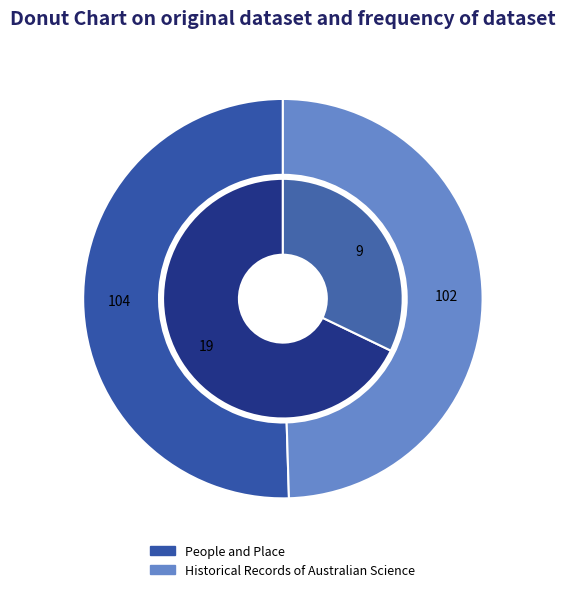

Does any single category account for the majority?

Yes